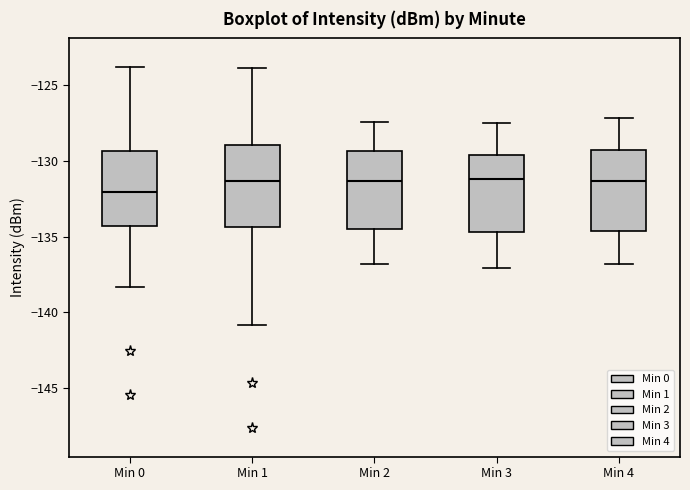

Reading left to right, transcribe this box plot: for each box, give where its median line is, the range the box spans, and where its two whiskers end, as read against the y-axis. The values are not printed on the chart, so give them approximately, as read against the axis.

Min 0: median -132.0, box -134.5 to -129.5, whiskers -138.5 to -124.0
Min 1: median -131.5, box -134.5 to -129.0, whiskers -141.0 to -124.0
Min 2: median -131.5, box -134.5 to -129.5, whiskers -137.0 to -127.5
Min 3: median -131.0, box -134.5 to -129.5, whiskers -137.0 to -127.5
Min 4: median -131.5, box -134.5 to -129.0, whiskers -137.0 to -127.0